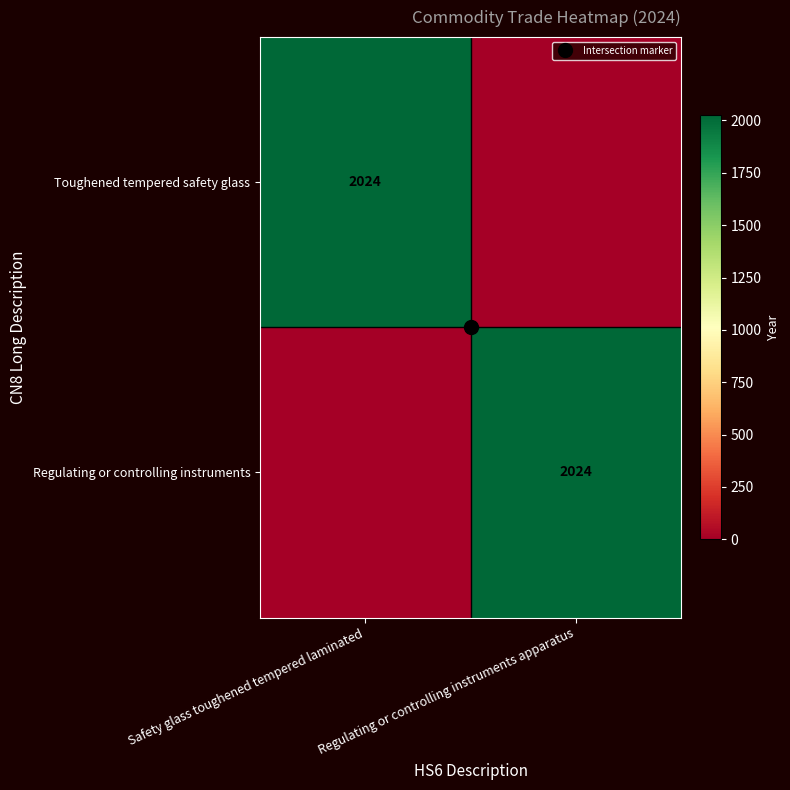

List the labels in order of Toughened tempered safety glass value, smallest first.

Regulating or controlling instruments apparatus, Safety glass toughened tempered laminated